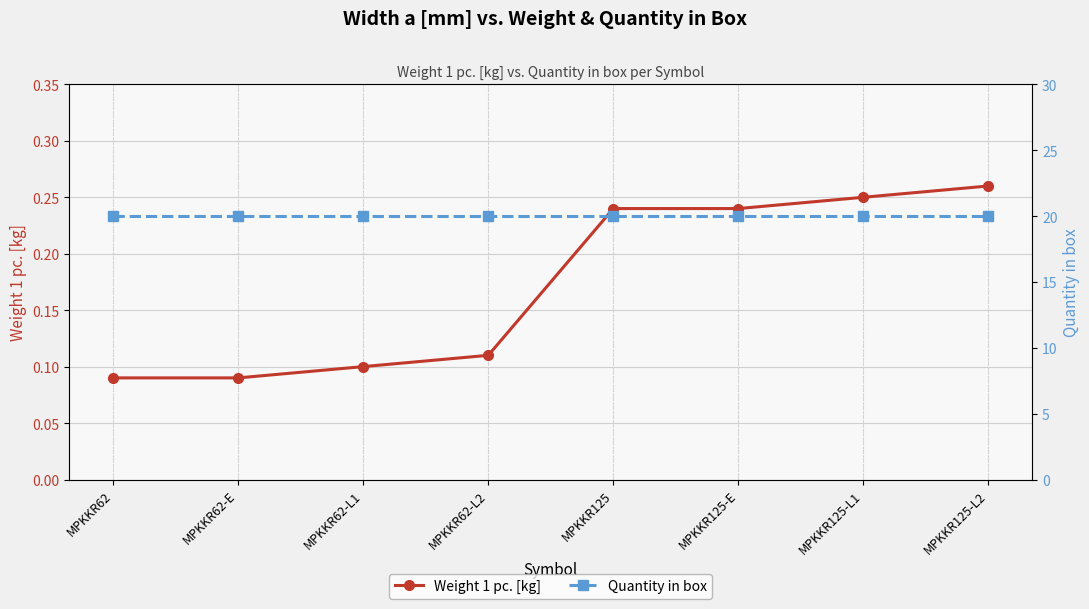

What is the total value across all series at MPKKR125-L2?

20.3